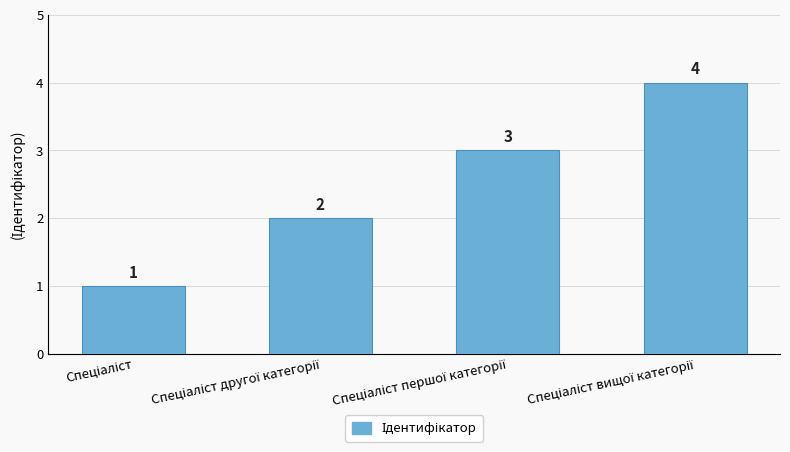

What is the sum of all values?

10